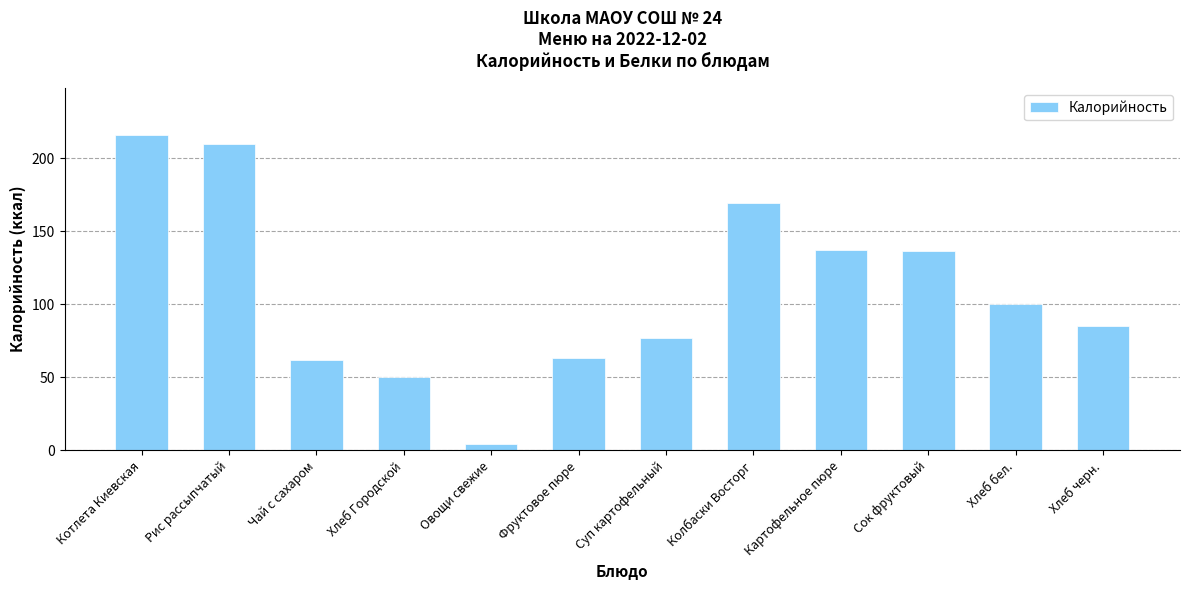

The value at Суп картофельный is 103.5. True or false?

False